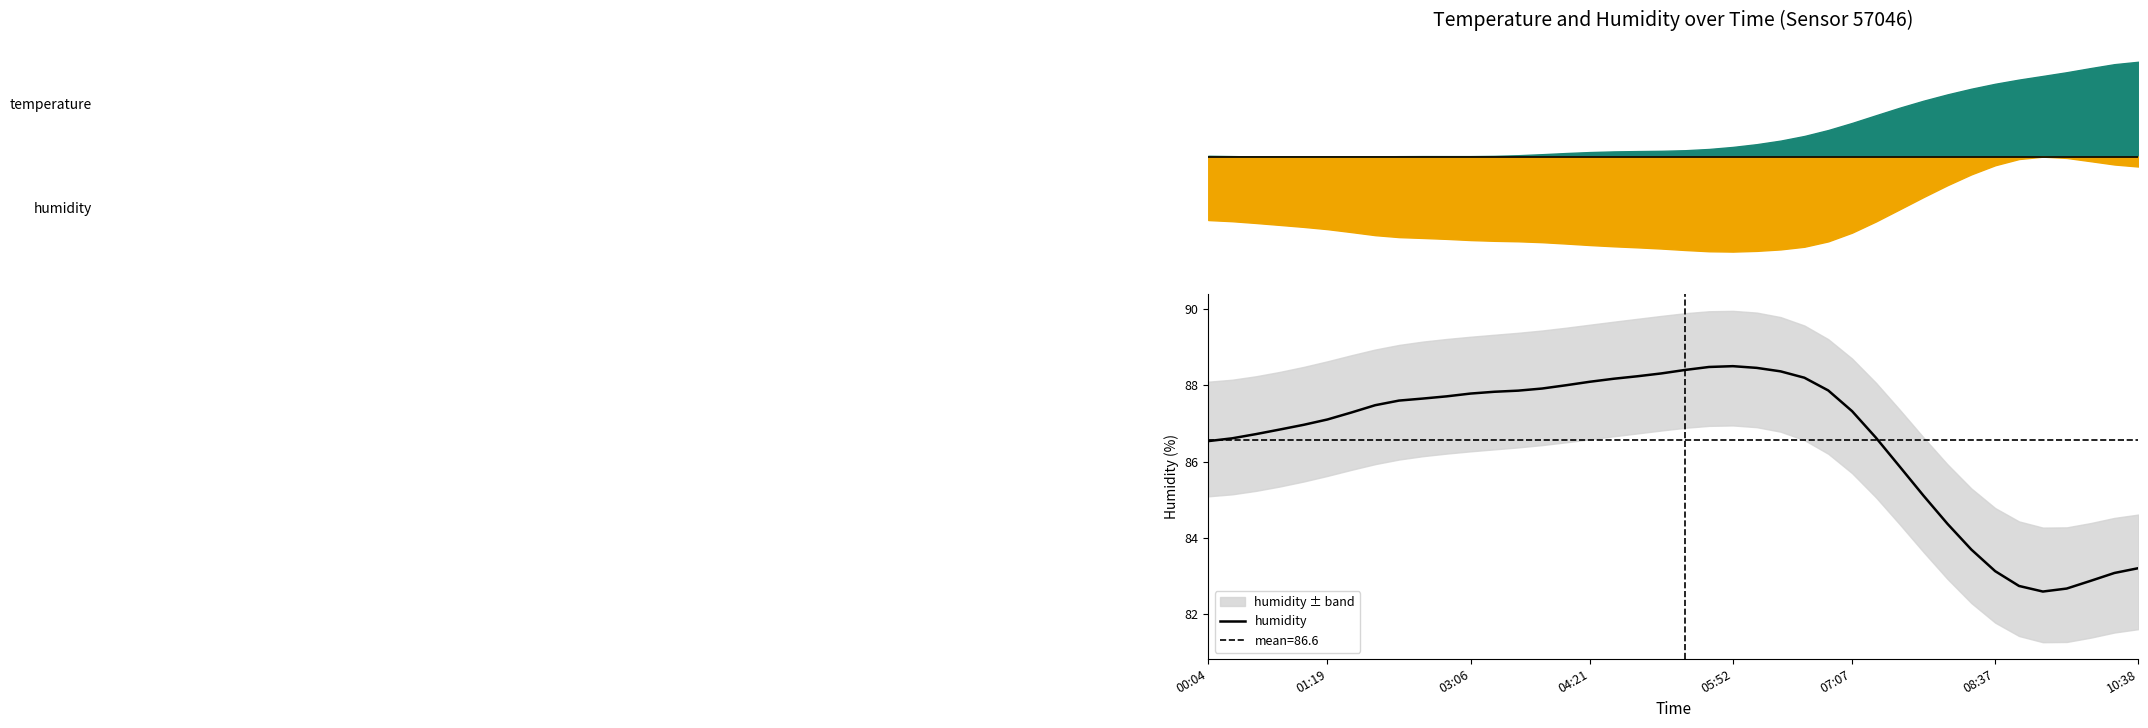

What is the sum of the values at 17 and 33?

171.3